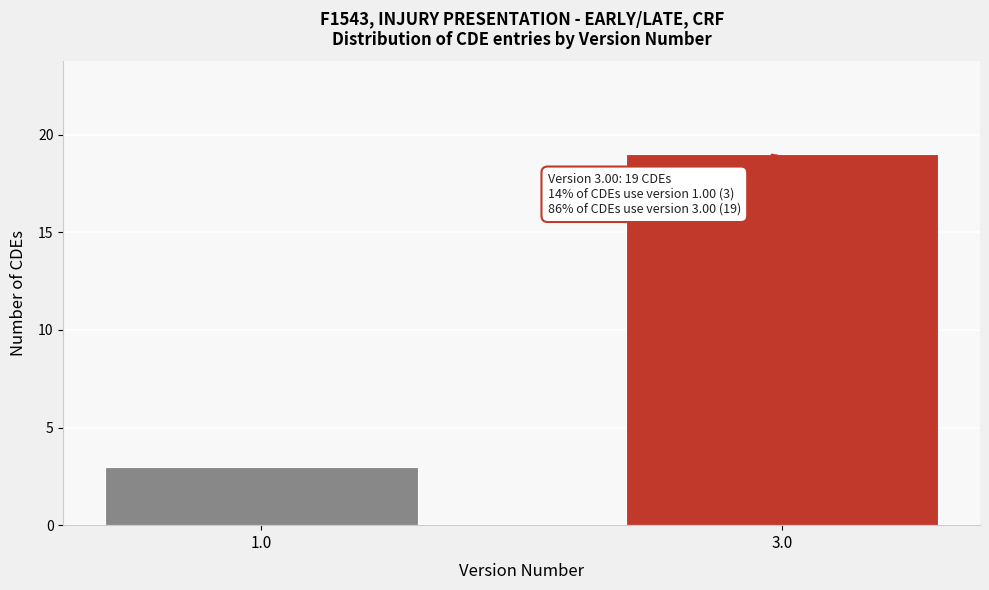

Reading left to right, what are all the values shown in this chart?

1.0=3	3.0=19